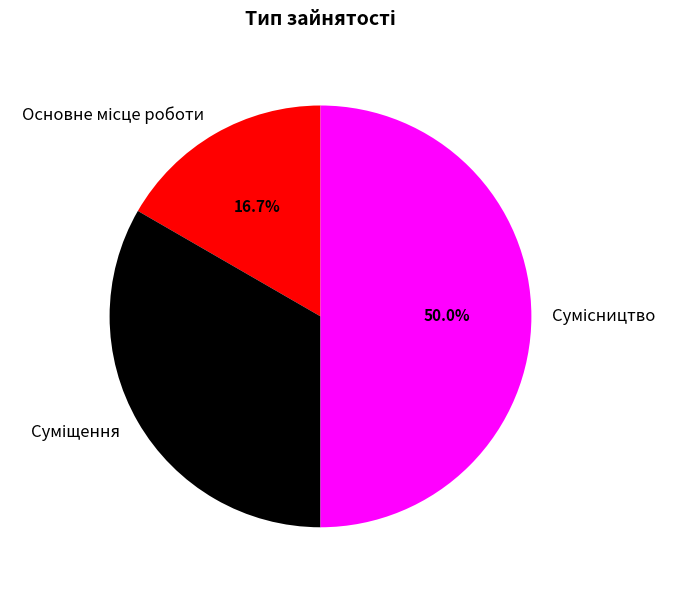

True or false: Сумісництво accounts for 50% of the total.

True